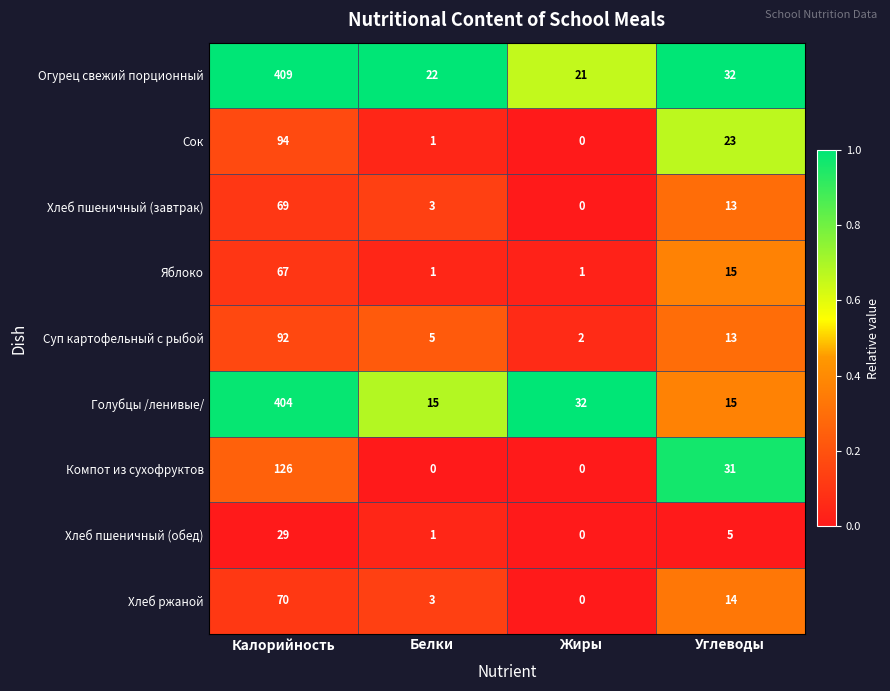

At which label does Голубцы /ленивые/ first exceed 32?

Калорийность